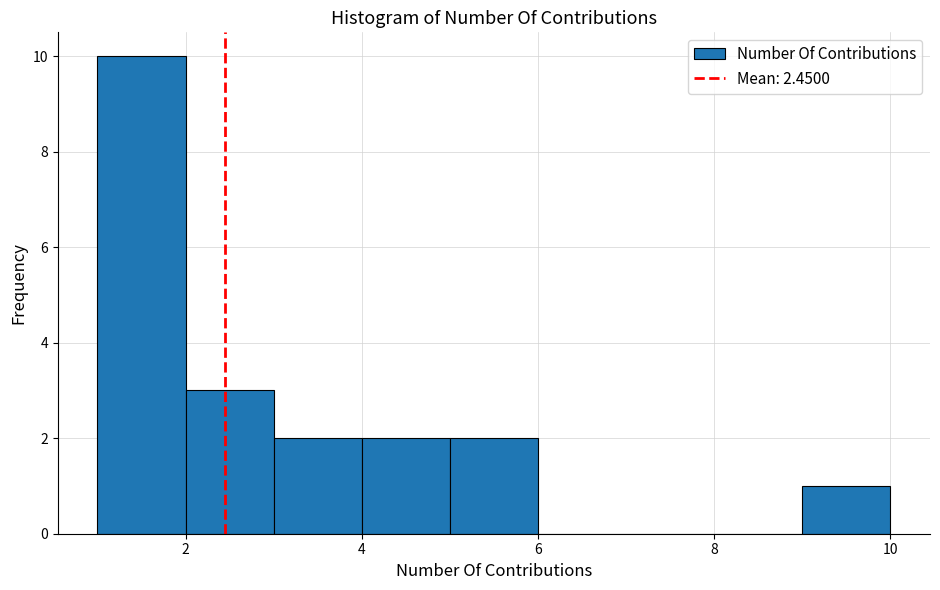

Reading left to right, list every bar in this chart as the range it spans on the x-axis followed by its height. The values are not printed on the chart, so give them approximately, as read against the axis.

1 to 2: 10
2 to 3: 3
3 to 4: 2
4 to 5: 2
5 to 6: 2
6 to 7: 0
7 to 8: 0
8 to 9: 0
9 to 10: 1